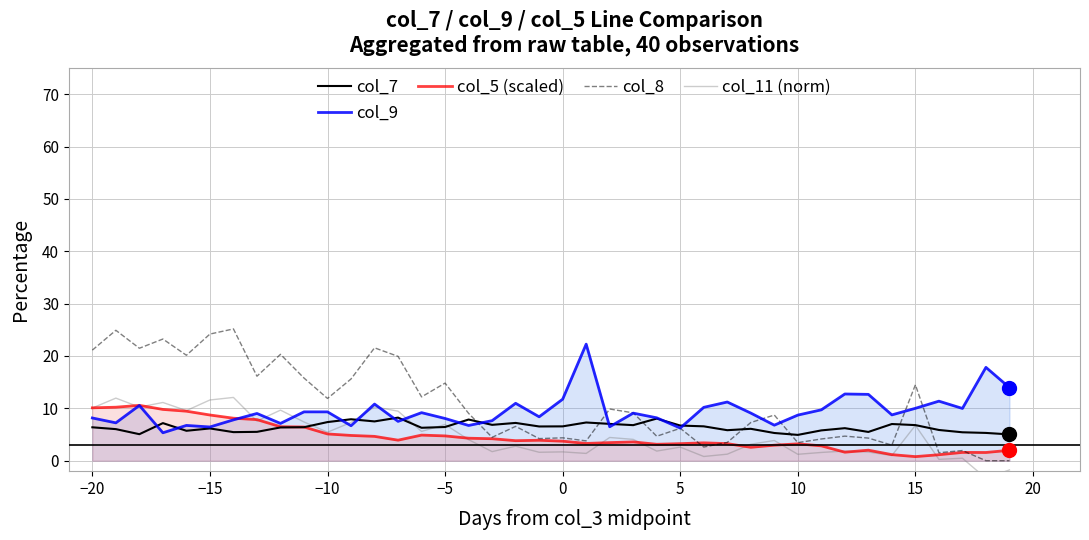

True or false: col_9 has a value of 9.3 at −10.

True